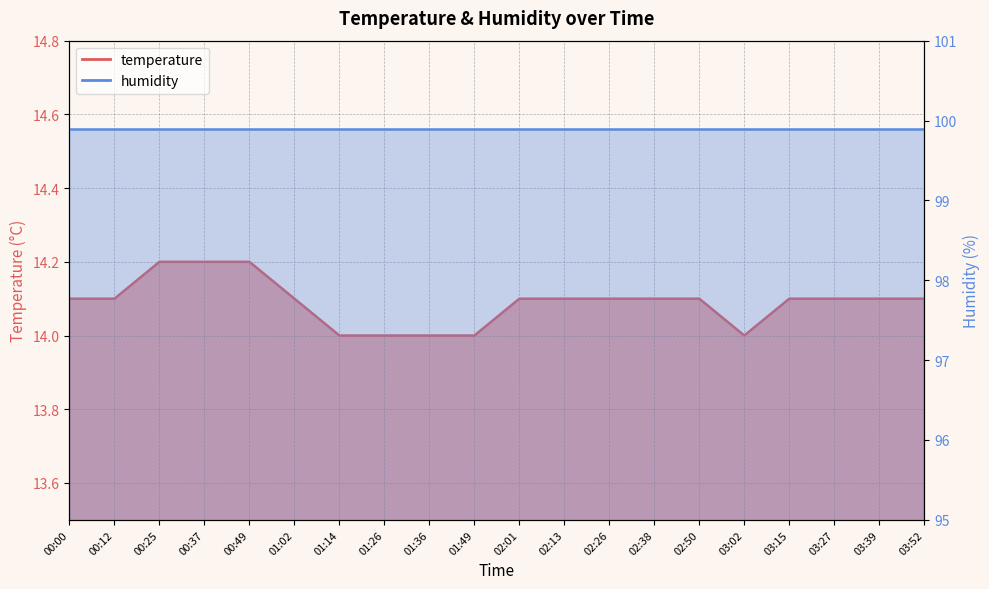

Reading right to left, transcribe all the data shown in this chart.

03:52=14.1	03:39=14.1	03:27=14.1	03:15=14.1	03:02=14.0	02:50=14.1	02:38=14.1	02:26=14.1	02:13=14.1	02:01=14.1	01:49=14.0	01:36=14.0	01:26=14.0	01:14=14.0	01:02=14.1	00:49=14.2	00:37=14.2	00:25=14.2	00:12=14.1	00:00=14.1